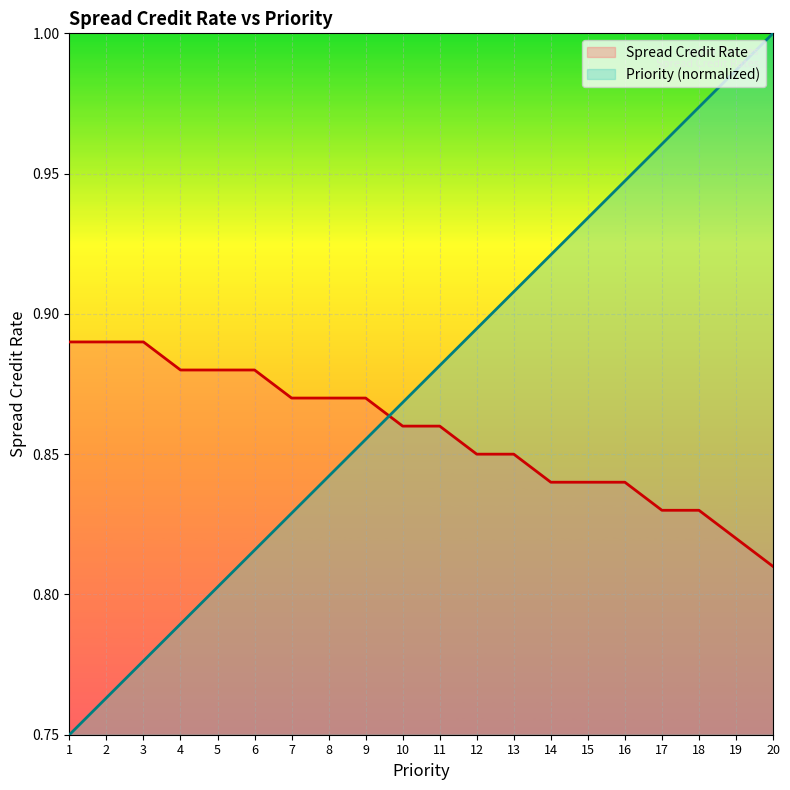

What is the value of the Spread Credit Rate point at the 7th from the left?

0.9